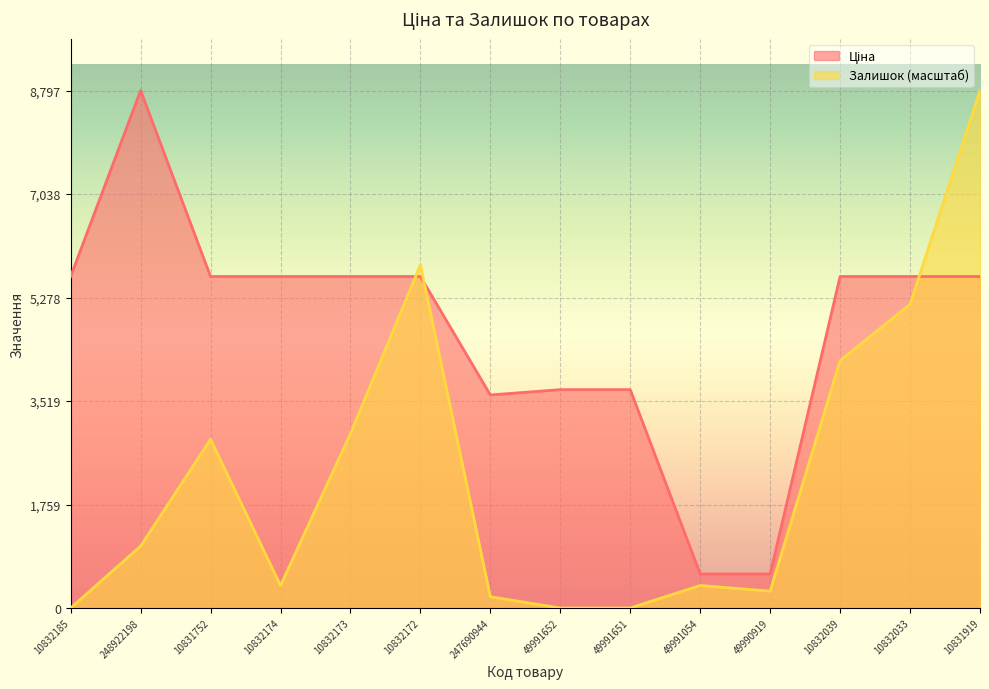

What is the difference between the highest and lowest values at 10832185?

5636.0